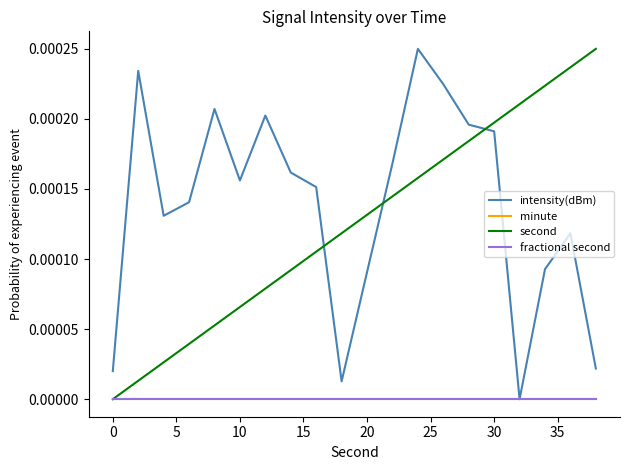

In intensity(dBm), how many points are higher than both neighbors (excluding endpoints)?

5